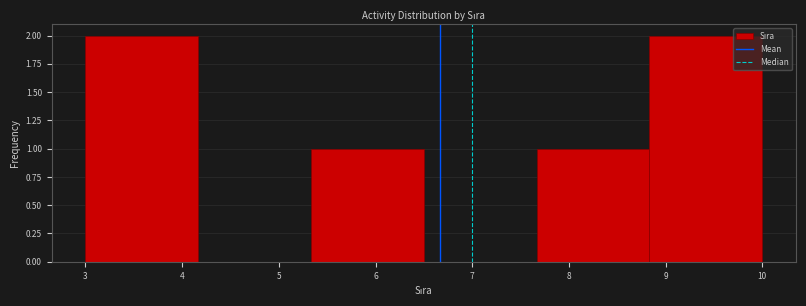

What is the height of the bar covering 5.3 to 6.5 on the x-axis? Neither the bar edges nor the heights are printed on the chart, so give them approximately, as read against the axes.

1